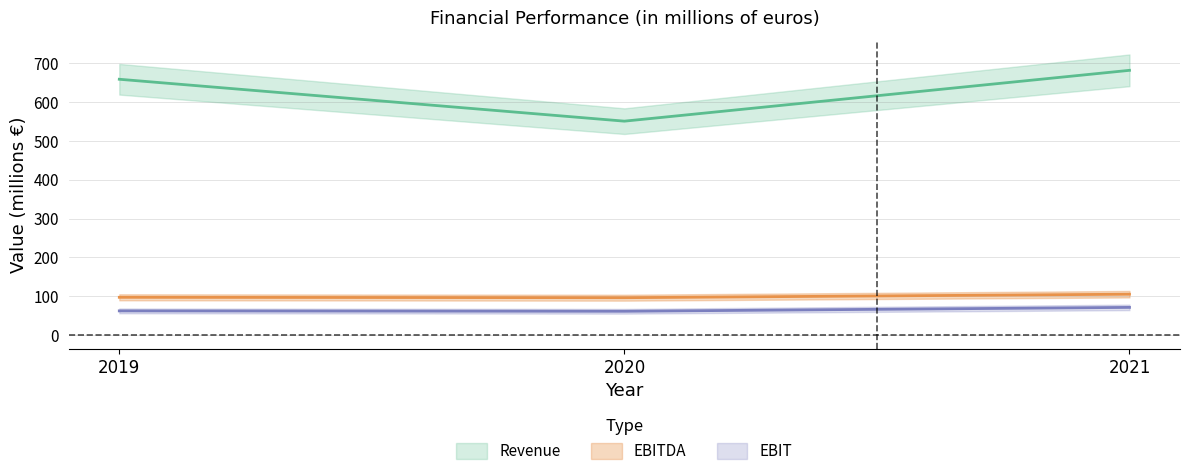

What are all the series names shown in the legend?

Revenue, EBITDA, EBIT